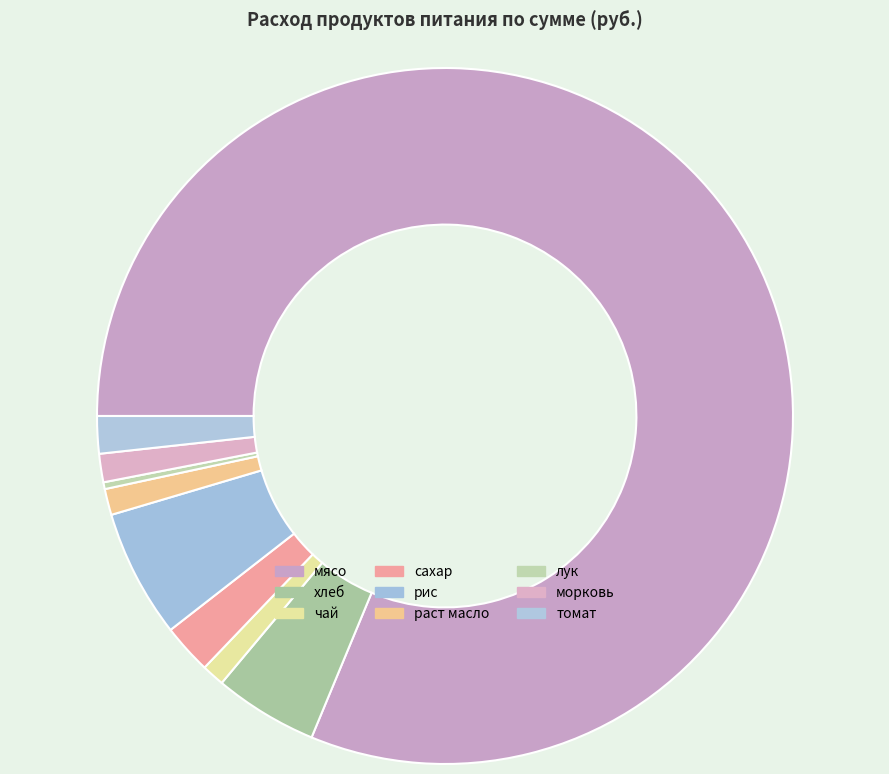

How many segments does this pie chart have?

9